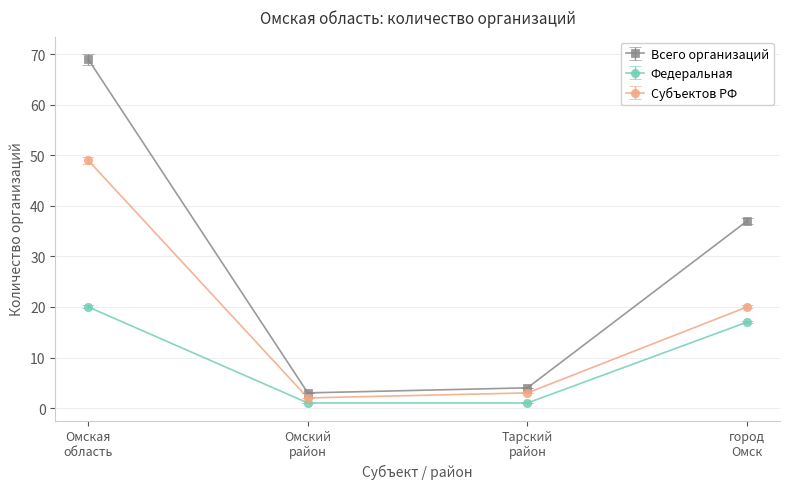

Which series has the largest total across all categories?

Всего организаций